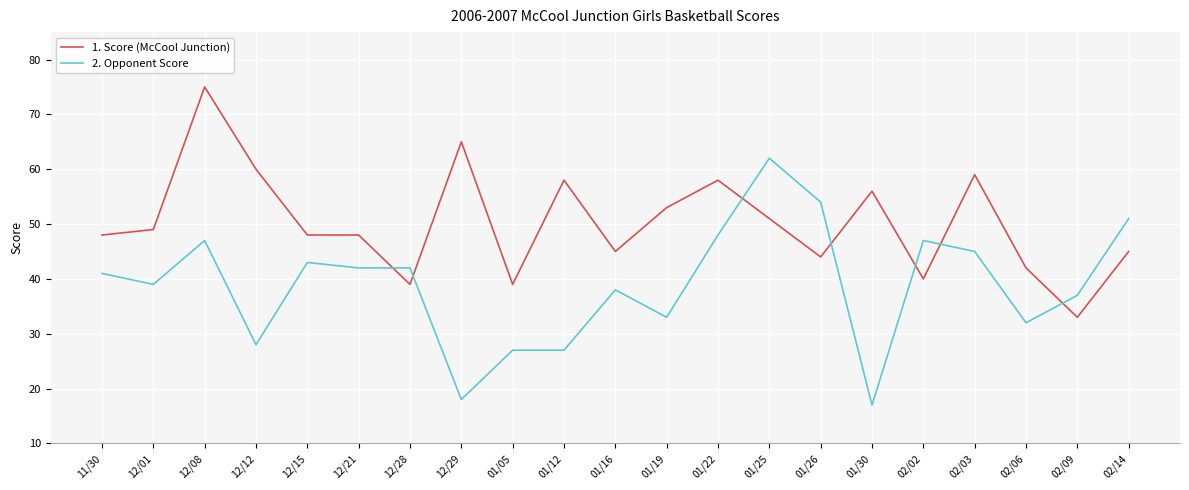

What position from the right is 02/03?

4